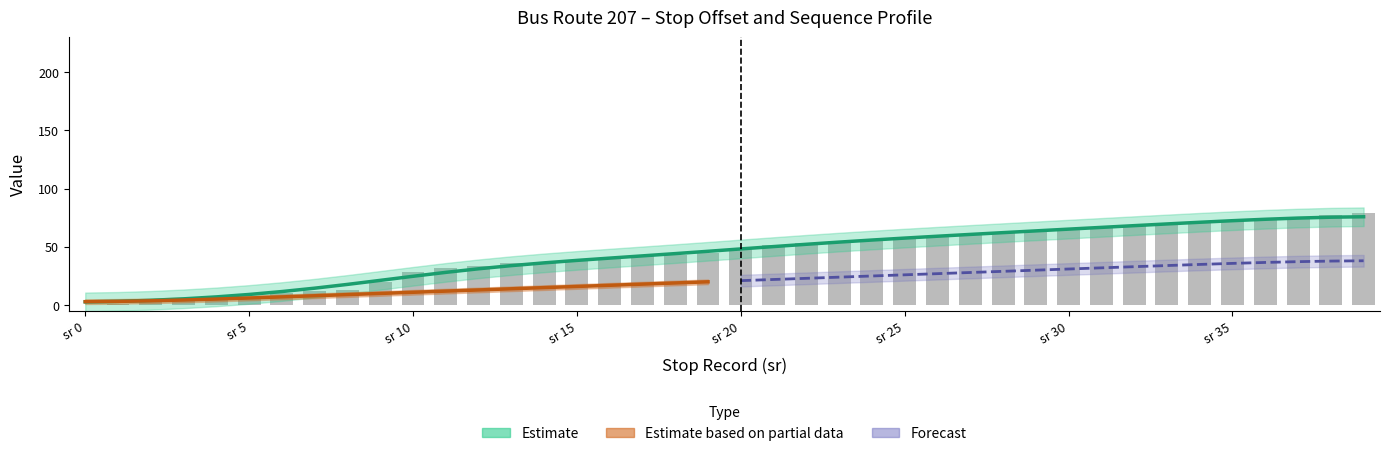

The stop_sequence series shows 108.9 at 29. True or false?

False